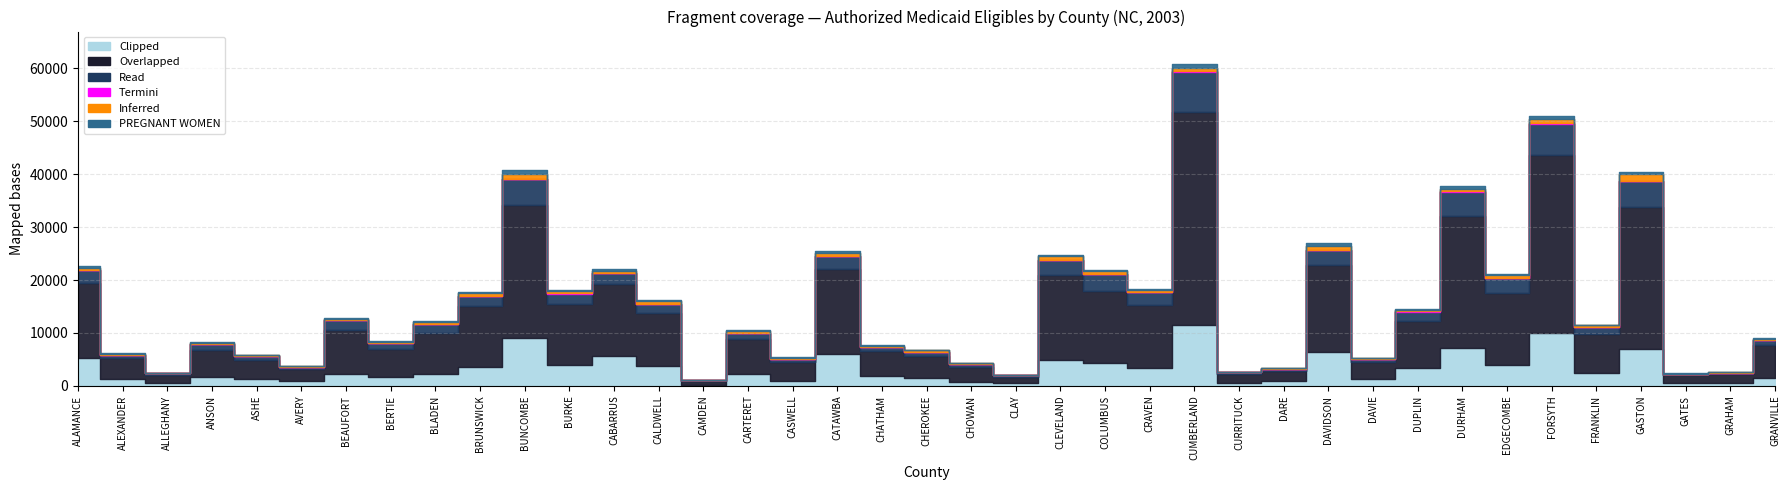

Does the chart display data point markers on the line(s)?

No